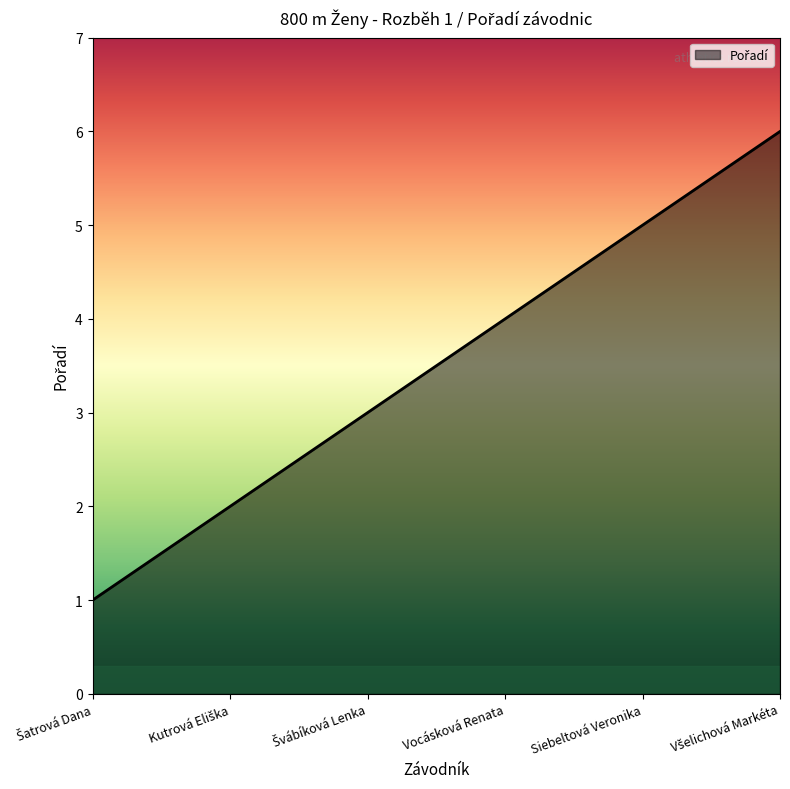

What is the smallest value displayed?

1